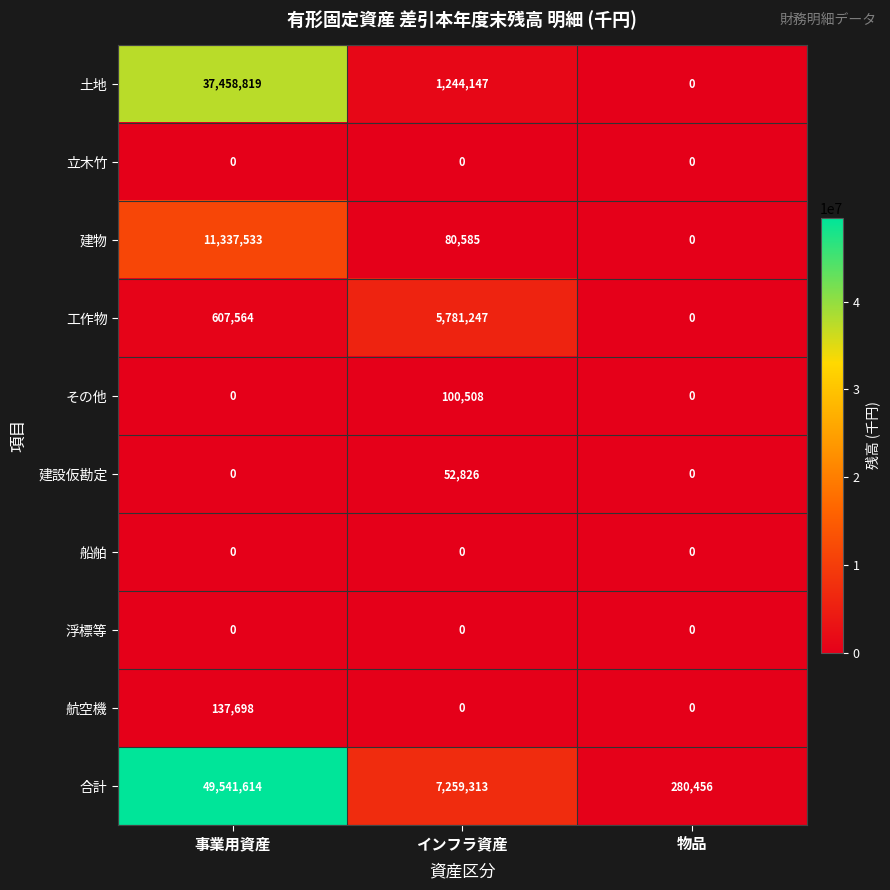

The 航空機 series shows 62700 at 事業用資産. True or false?

False